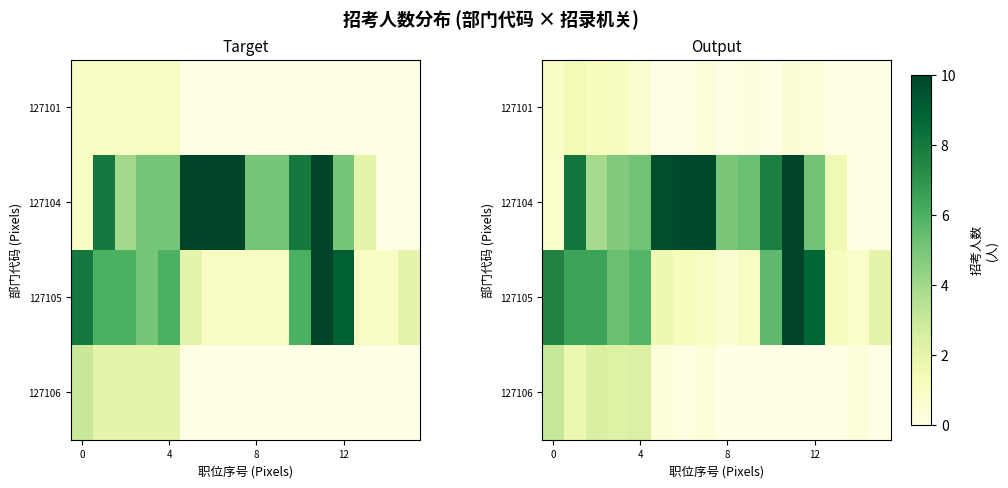

What is the spread (max minus min) of values at 5?

9.6